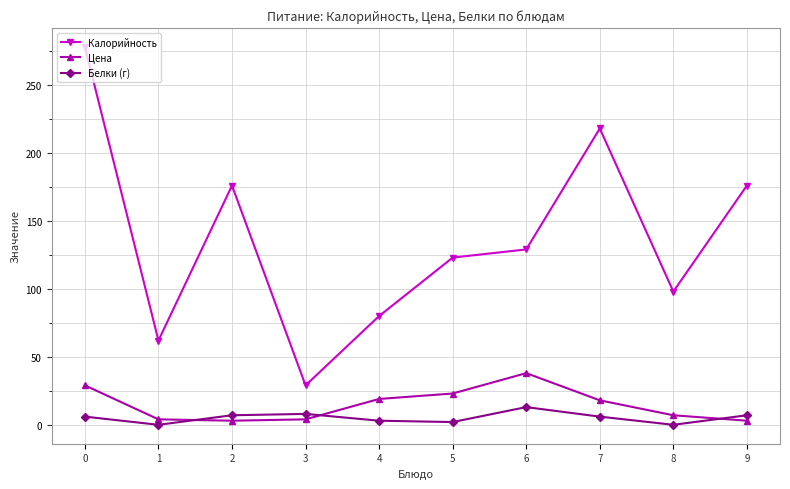

The Калорийность series shows 69 at 0. True or false?

False